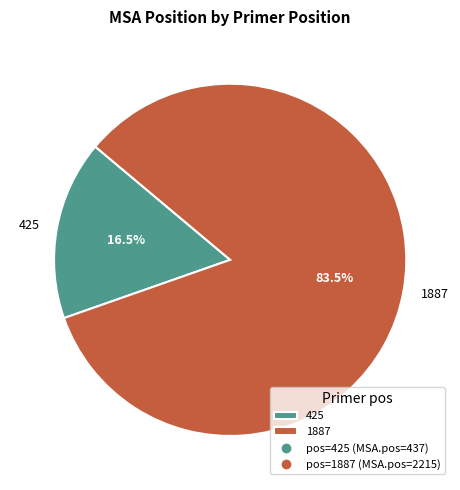

What is the majority slice?

1887